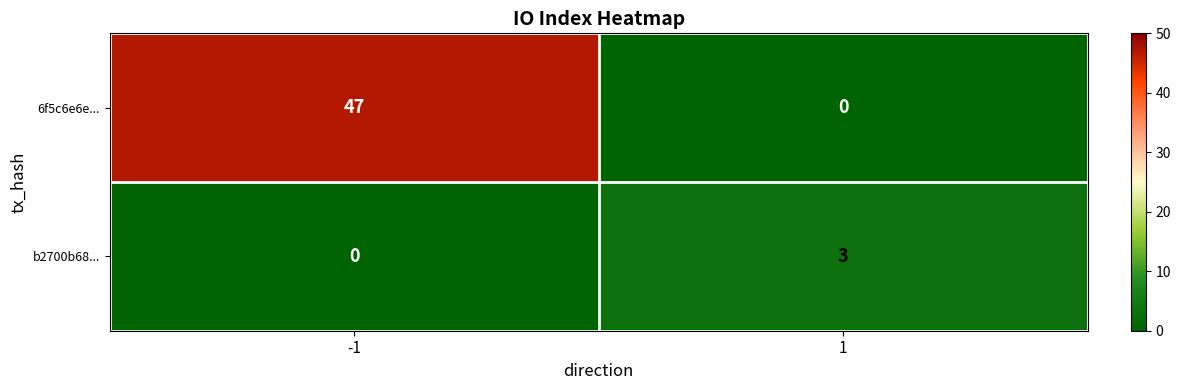

At -1, list the series in order from smallest to largest.

b2700b68..., 6f5c6e6e...